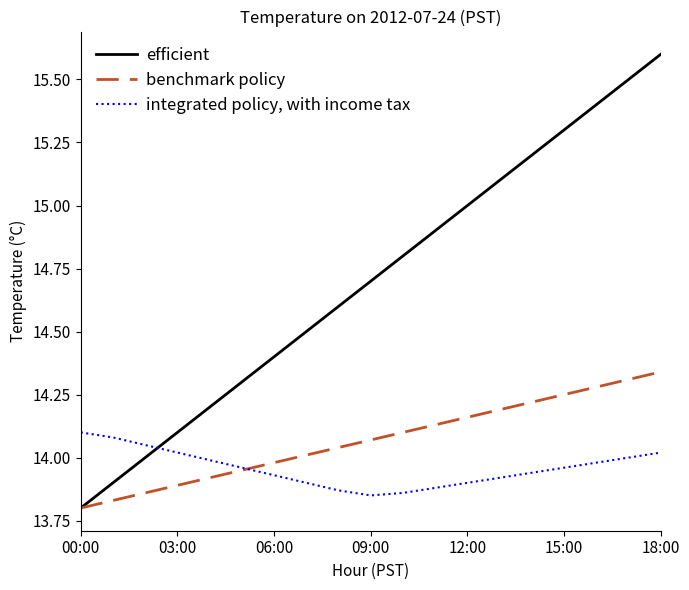

After their last crossing, which series has the higher values: integrated policy, with income tax or efficient?

efficient